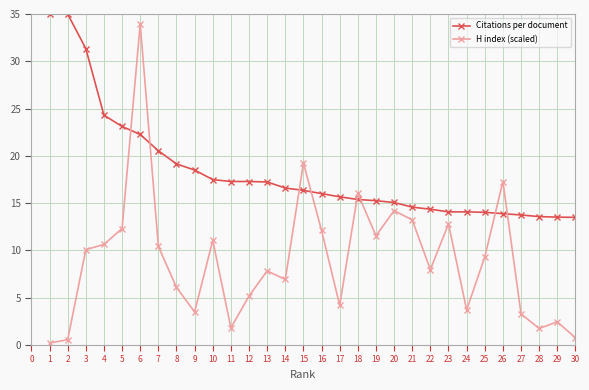

True or false: H index (scaled) has a value of 1.8 at 28.

True